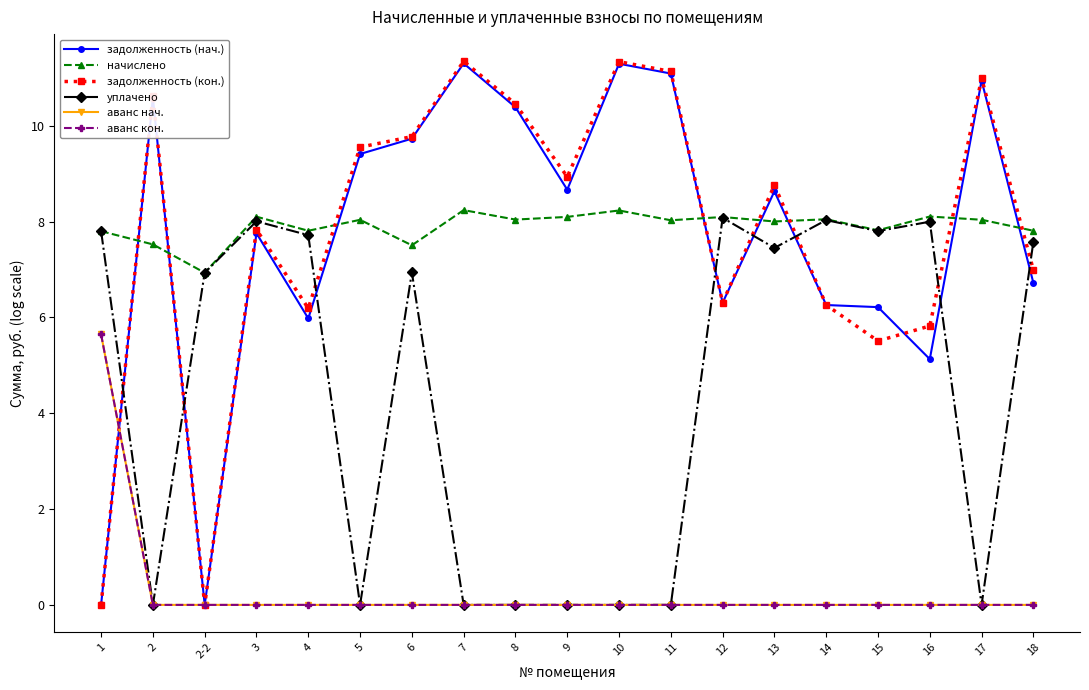

Which series ends up on top after the final intersection of задолженность (нач.) and аванс кон.?

задолженность (нач.)